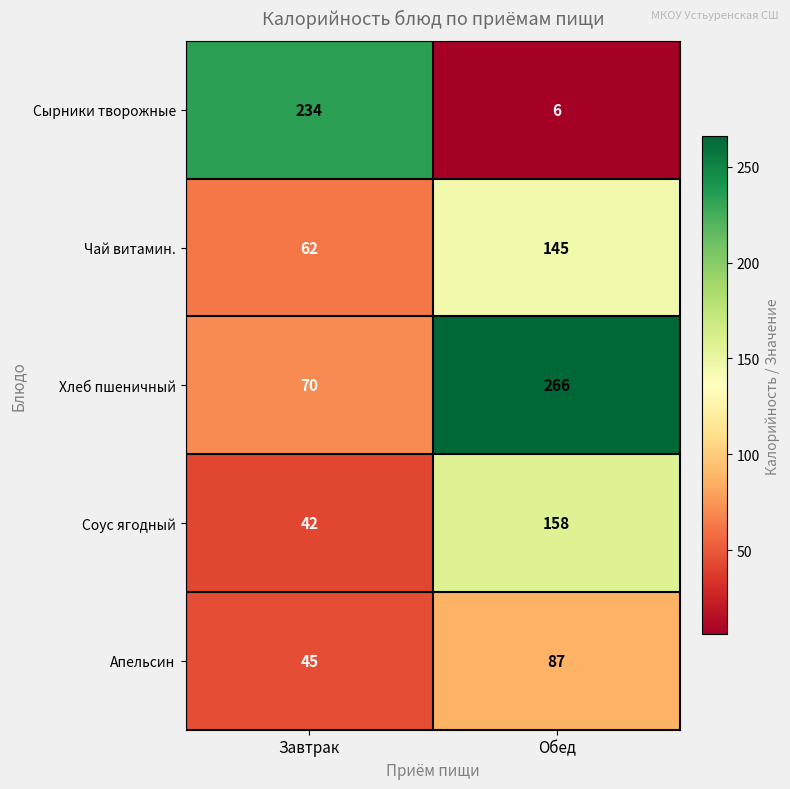

Reading right to left, transcribe all the data shown in this chart.

Сырники творожные: Обед=6	Завтрак=234
Чай витамин.: Обед=145	Завтрак=62
Хлеб пшеничный: Обед=266	Завтрак=70
Соус ягодный: Обед=158	Завтрак=42
Апельсин: Обед=87	Завтрак=45